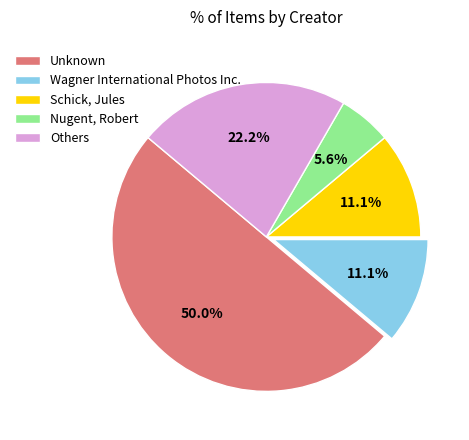

What is the smallest slice in the pie chart?

Nugent, Robert